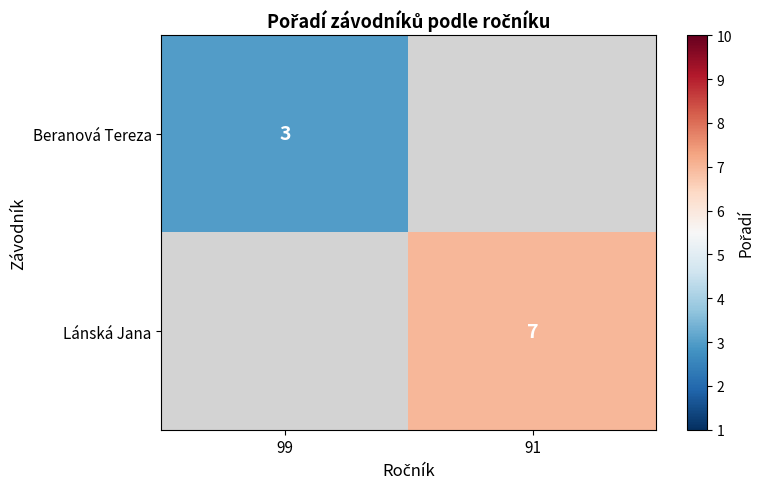

At how many categories does at least one series exceed 3?

1